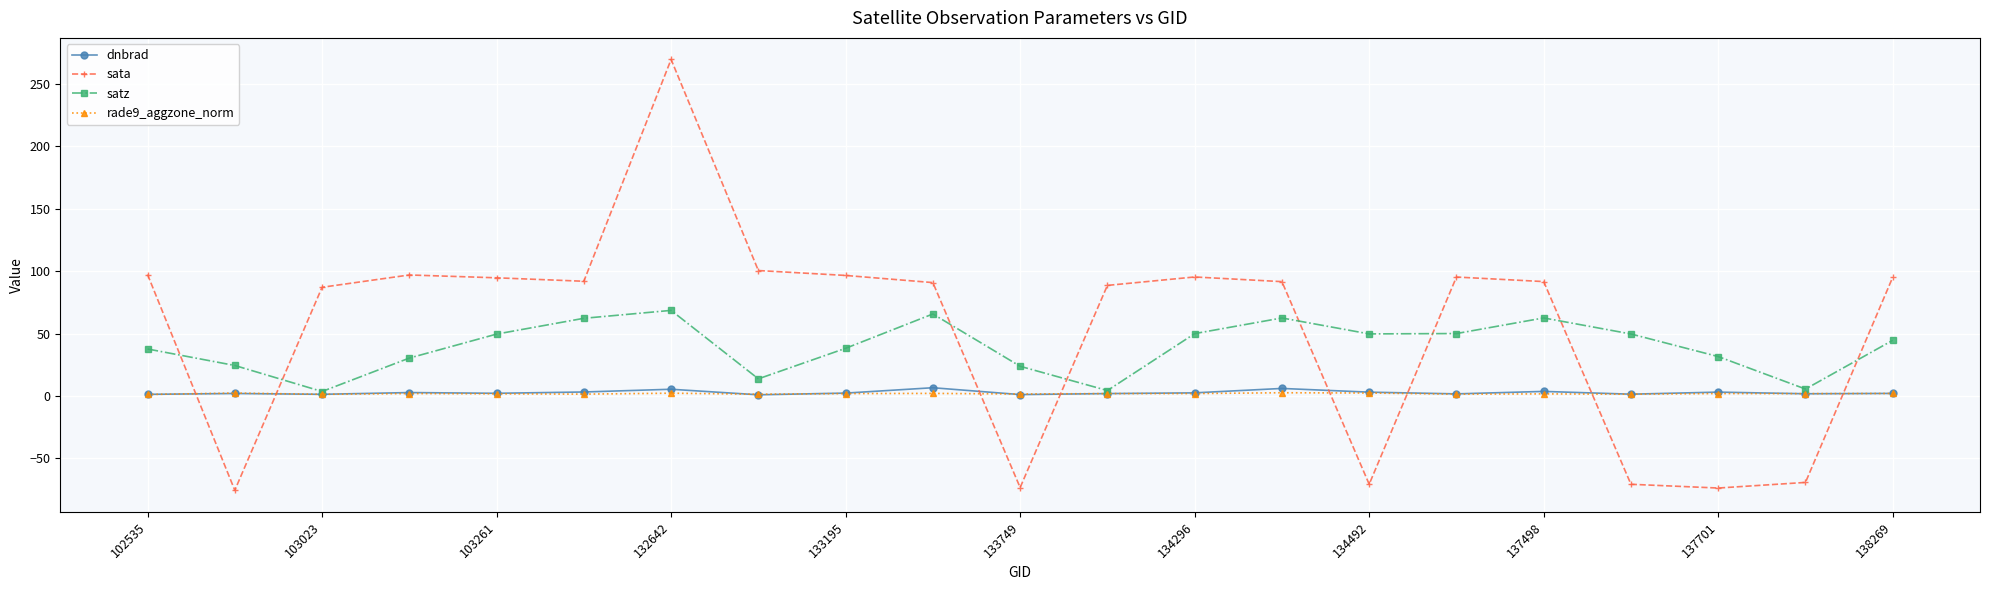

What are all the series names shown in the legend?

dnbrad, sata, satz, rade9_aggzone_norm